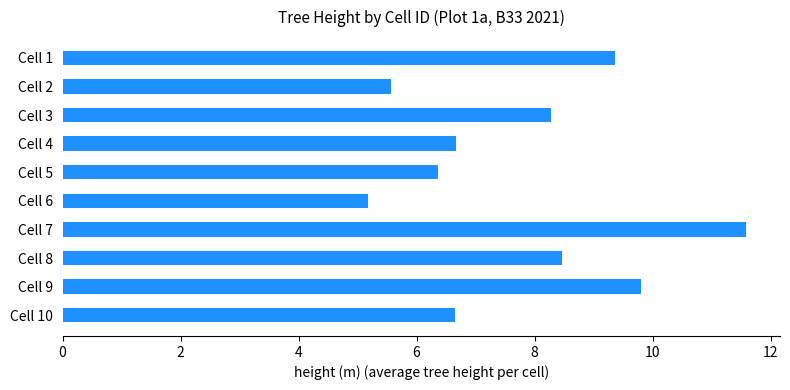

Approximately how many times larger is the value at Cell 8 compared to Cell 5?

1.3